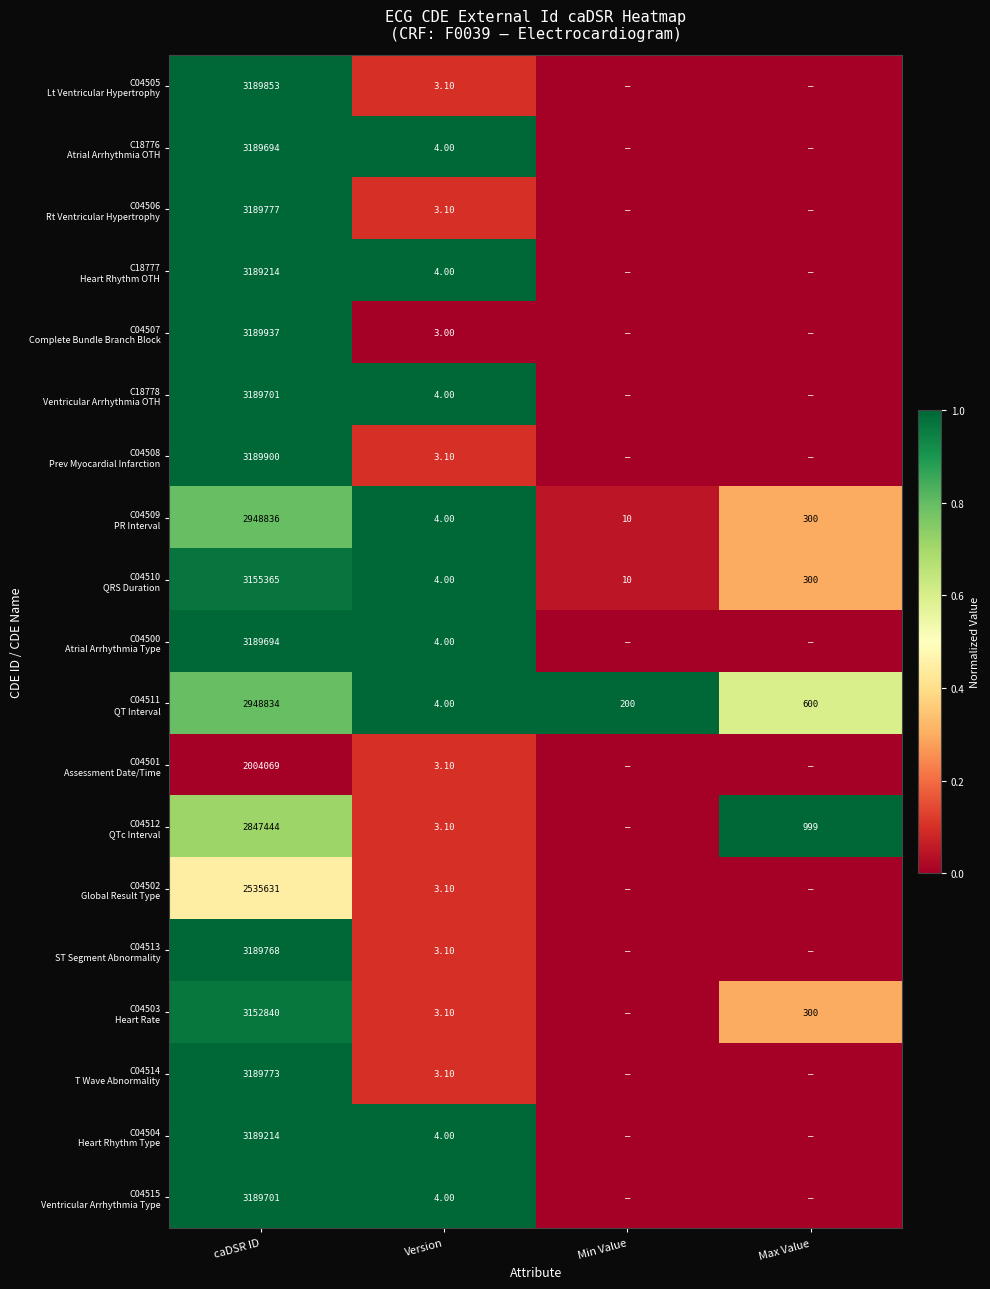

Which has a higher value, Min Value or caDSR ID?

caDSR ID